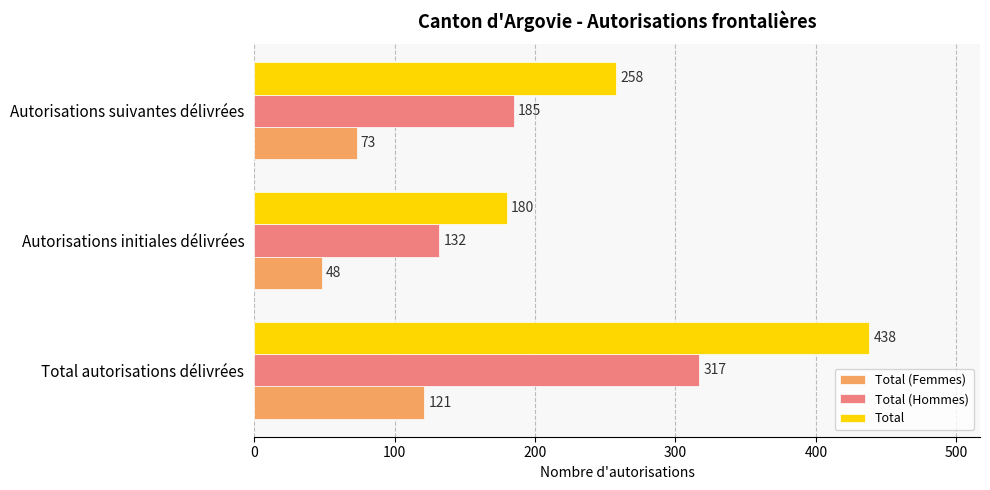

At how many categories does at least one series exceed 362?

1